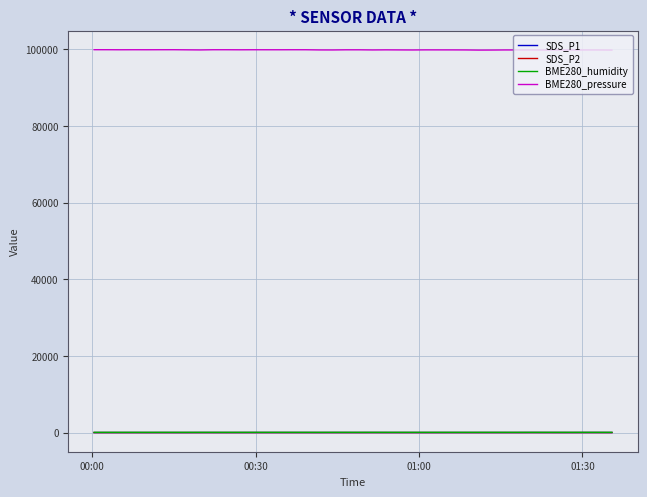

Does the chart display data point markers on the line(s)?

No